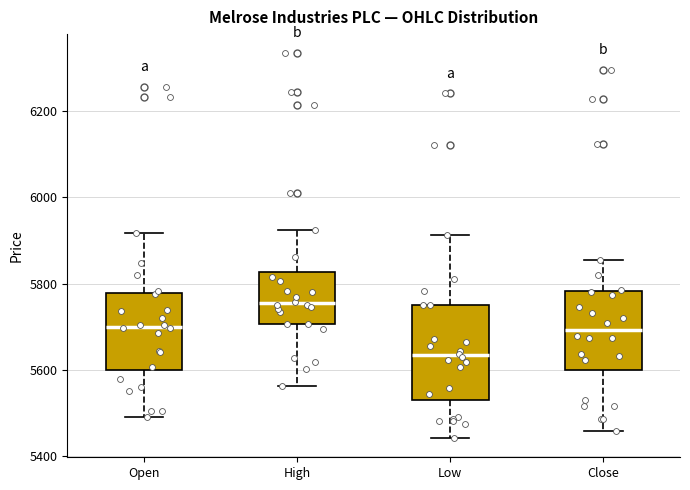

Comparing the boxes themselves (not the whiskers), which one is the tallest?

Low